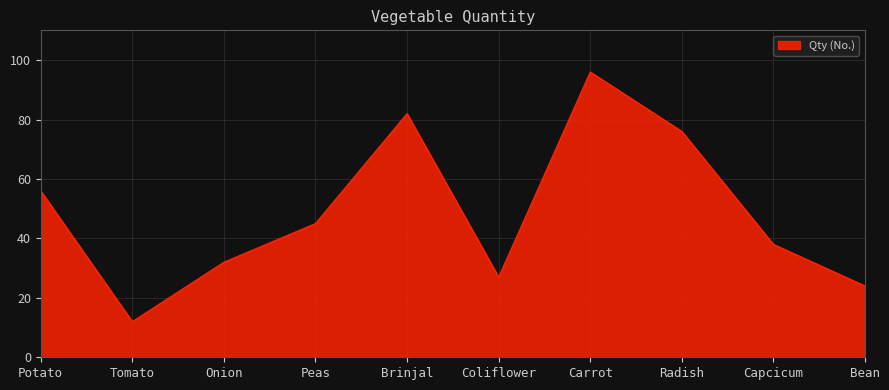

The chart shows a value of 134 at Brinjal. True or false?

False